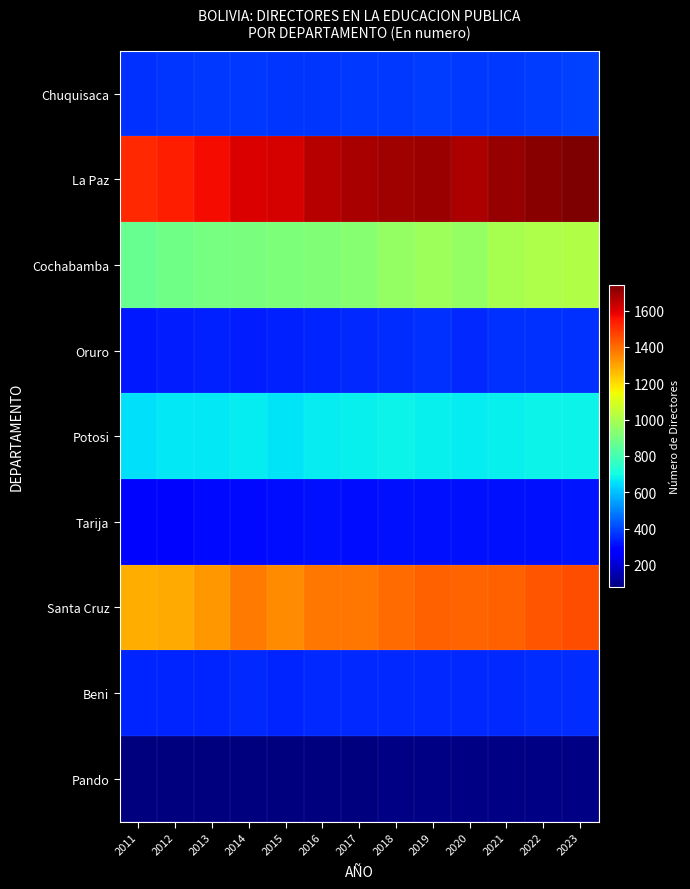

Which has a higher value, 2011 or 2015?

2015